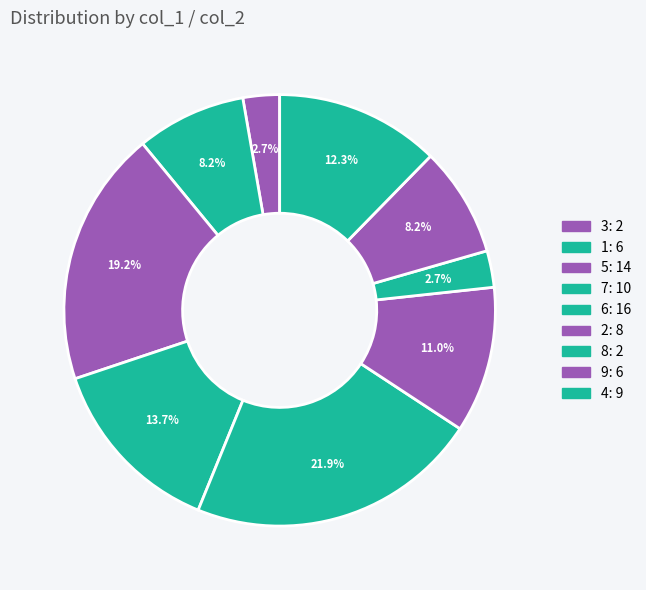

How many segments does this pie chart have?

9